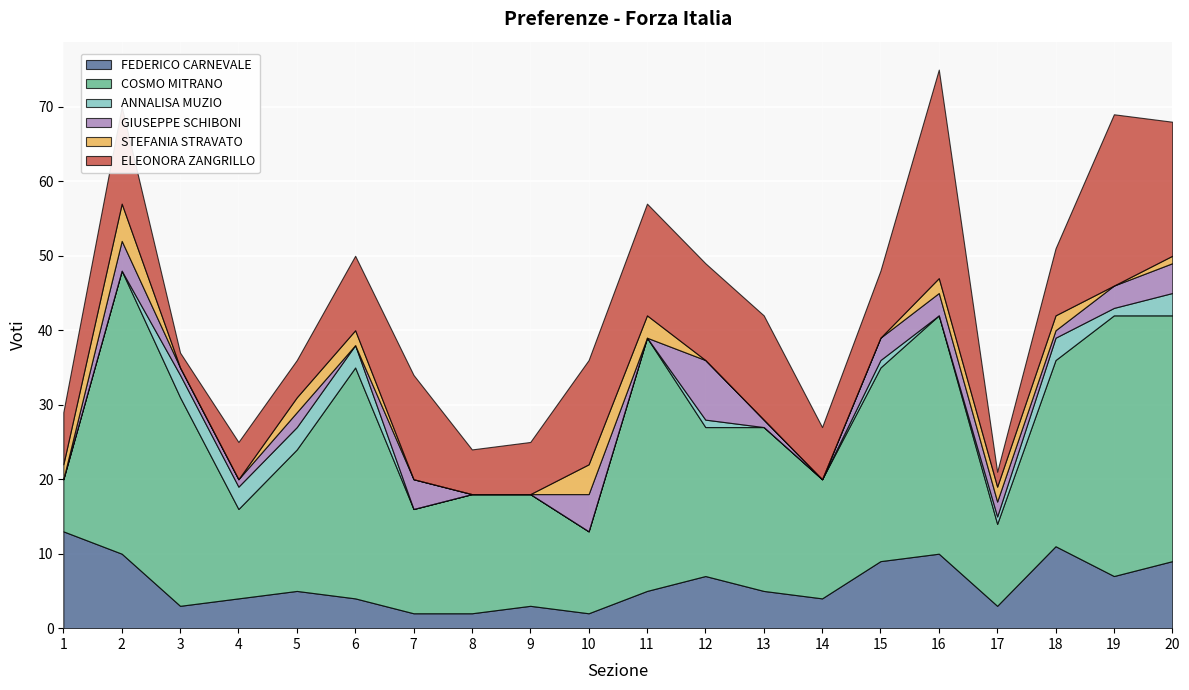

List the series in order of their peak value, lowest first.

ANNALISA MUZIO, STEFANIA STRAVATO, GIUSEPPE SCHIBONI, FEDERICO CARNEVALE, ELEONORA ZANGRILLO, COSMO MITRANO